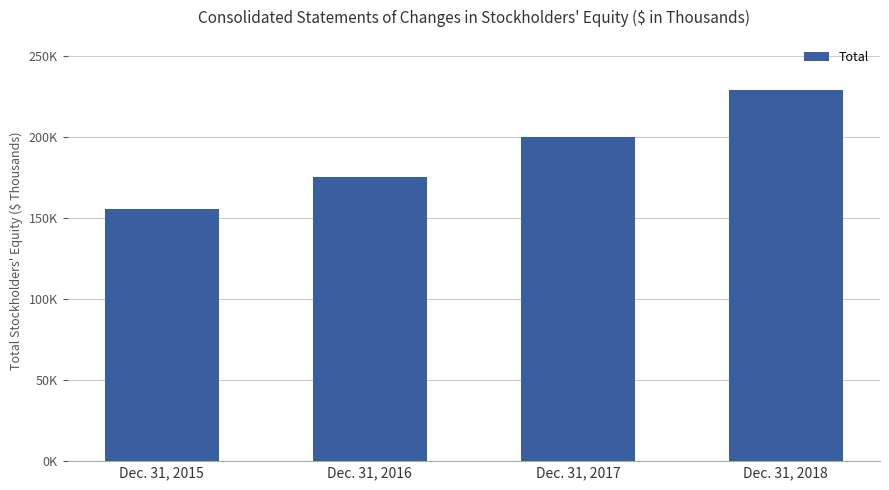

List the labels in order of value, smallest first.

Dec. 31, 2015, Dec. 31, 2016, Dec. 31, 2017, Dec. 31, 2018